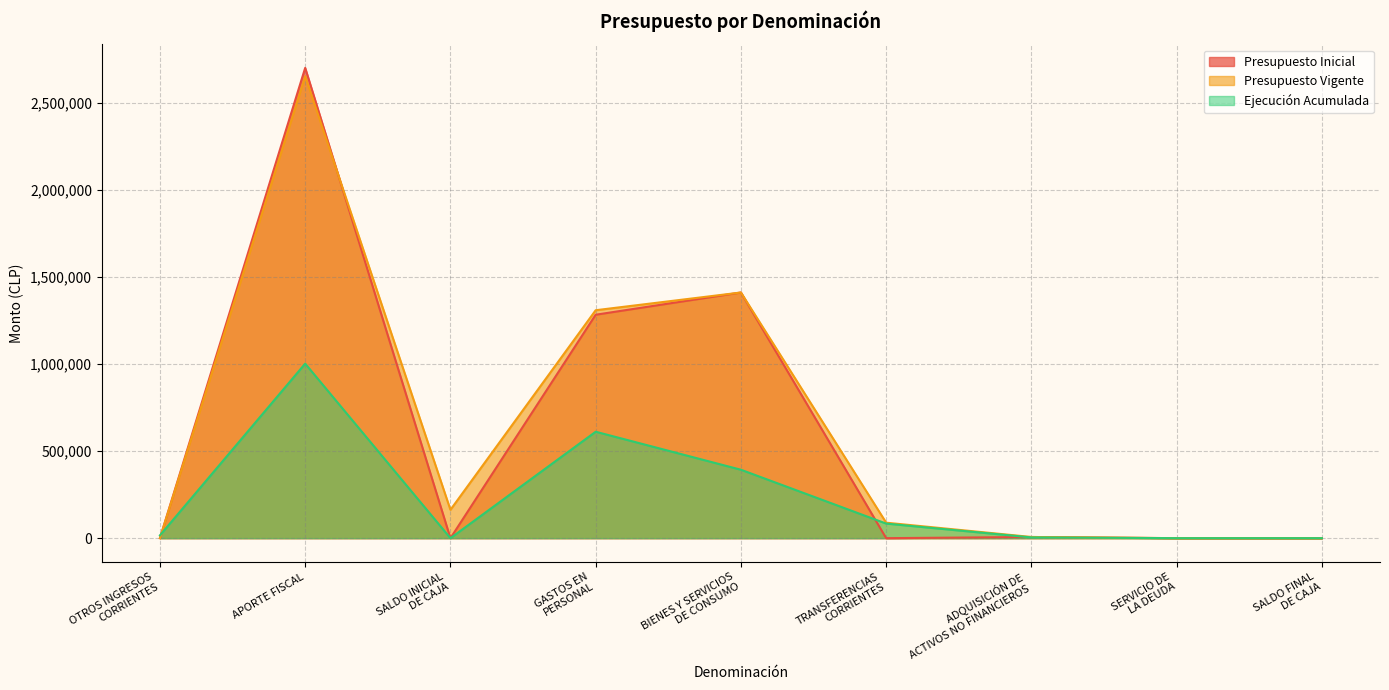

Is the value of Presupuesto Inicial at SALDO INICIAL
DE CAJA greater than the value of Presupuesto Vigente at ADQUISICIÓN DE
ACTIVOS NO FINANCIEROS?

No